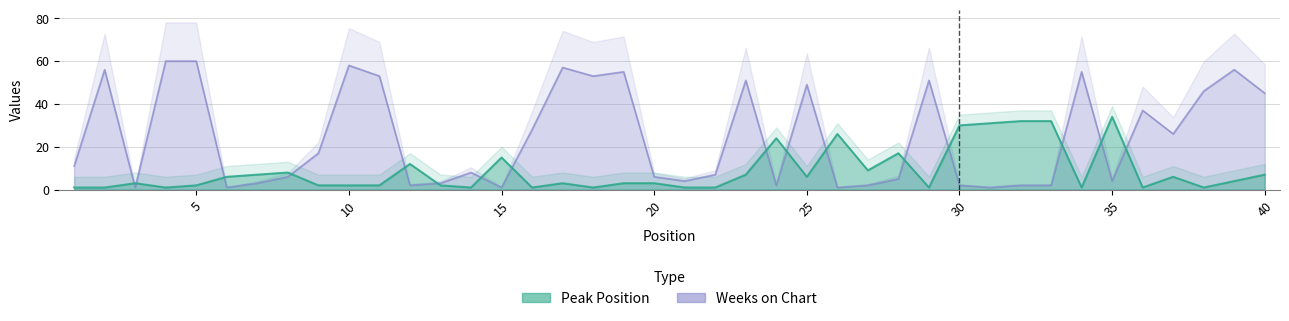

How many lines are shown in the chart?

2